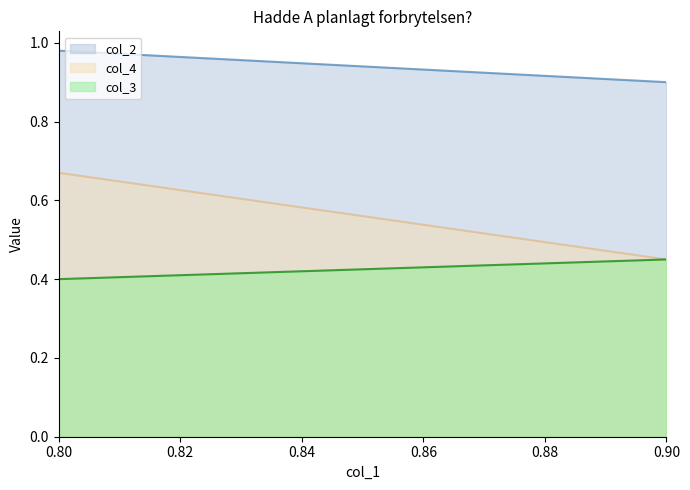

What is the greatest value displayed?

1.0